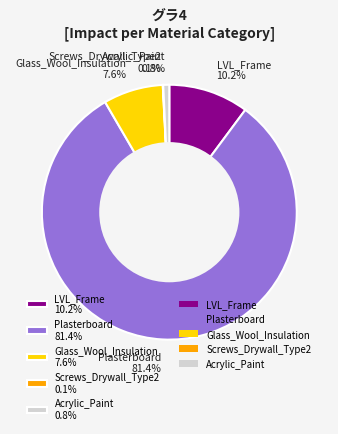

What portion of the pie excludes Glass_Wool_Insulation?

92.4%